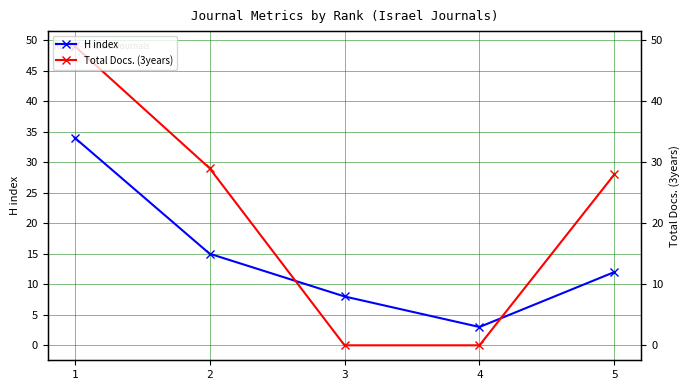

At which category is the sum across all series the highest?

1